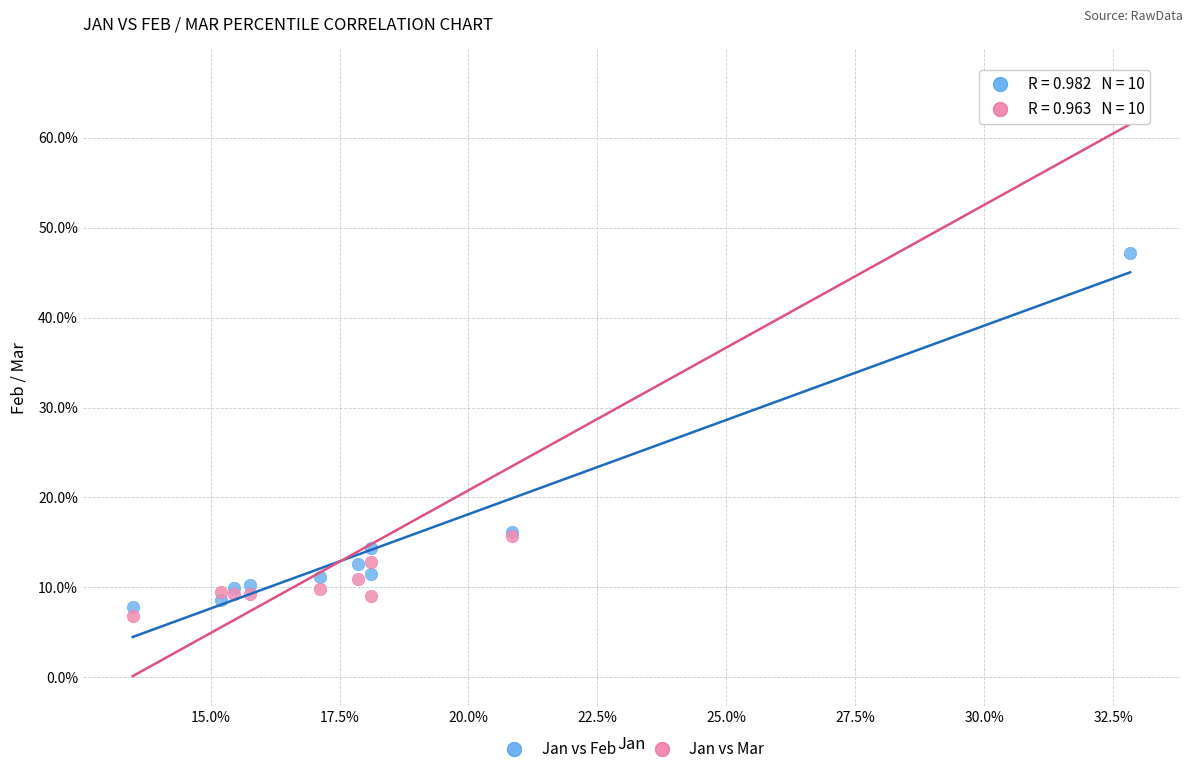

Which series reaches the minimum Y coordinate?

Jan vs Mar